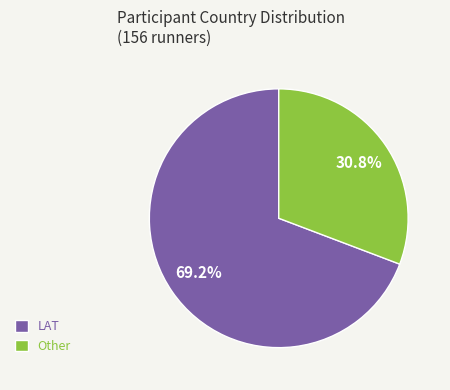

What percentage is the Other slice, to the nearest percent?

31%